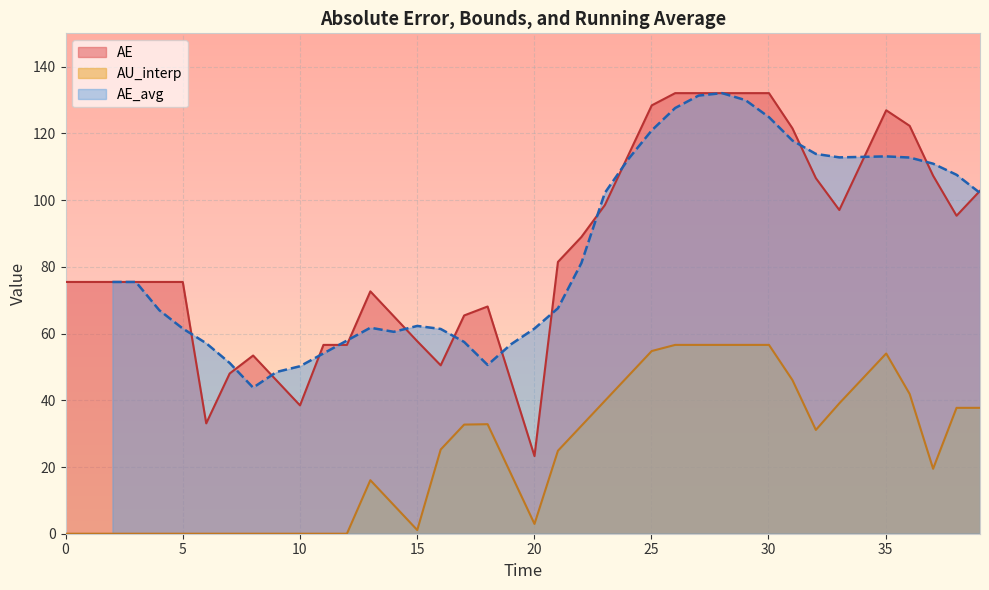

True or false: AE_avg has a value of 22.2 at 8.

False